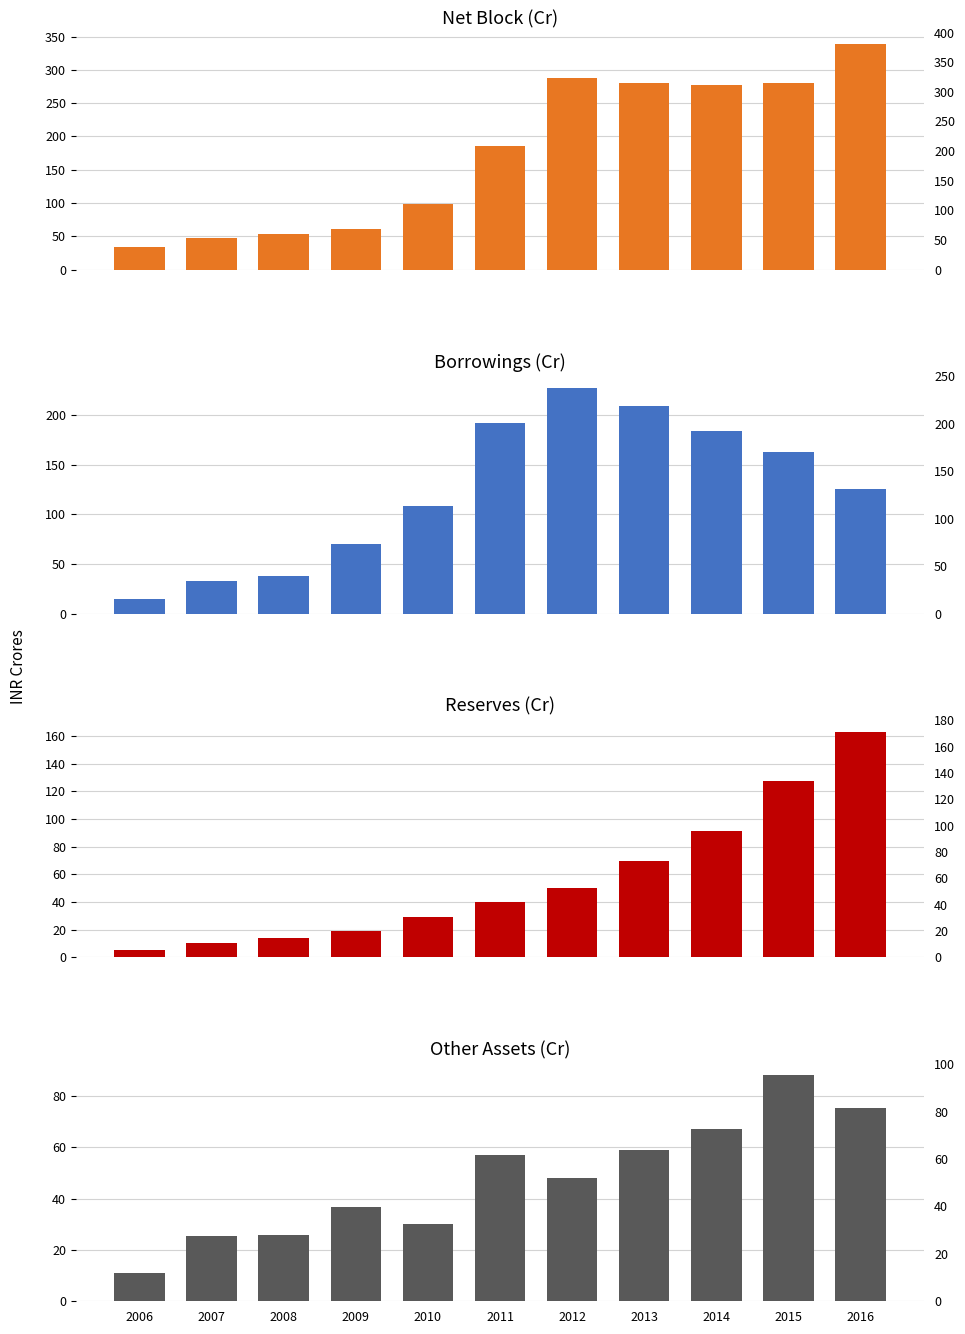

At how many categories does at least one series exceed 24?

11